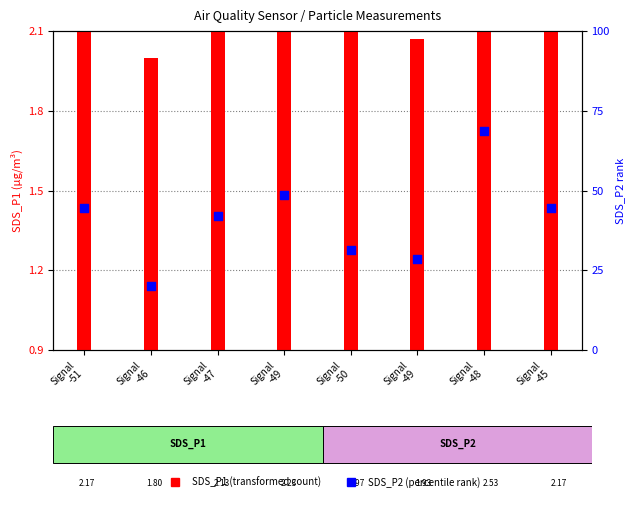

What is the change in value from Signal
-47 to Signal
-45?

+2.7